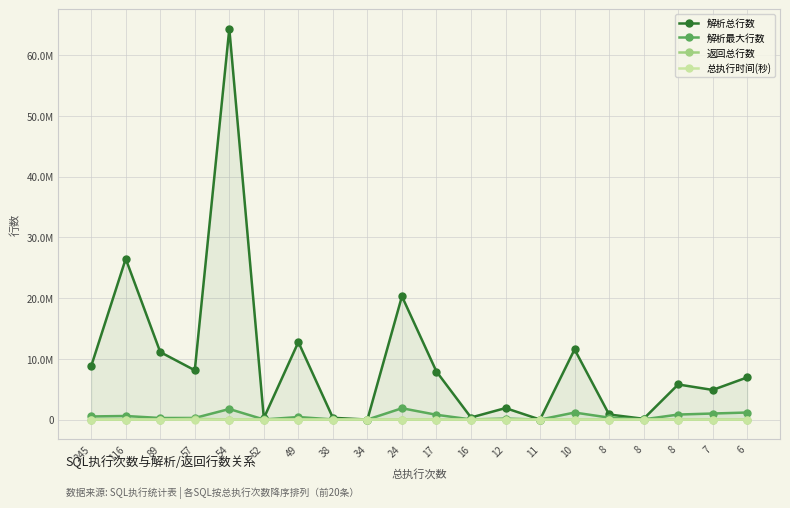

What are all the series names shown in the legend?

解析总行数, 解析最大行数, 返回总行数, 总执行时间(秒)